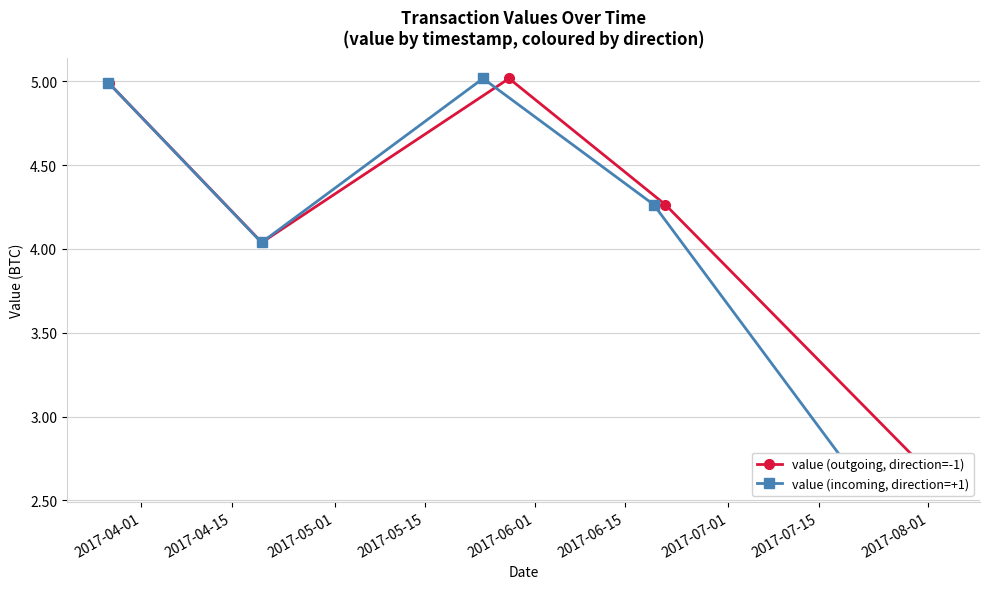

Rank the series by their maximum value, from highest to lowest.

value (outgoing, direction=-1), value (incoming, direction=+1)